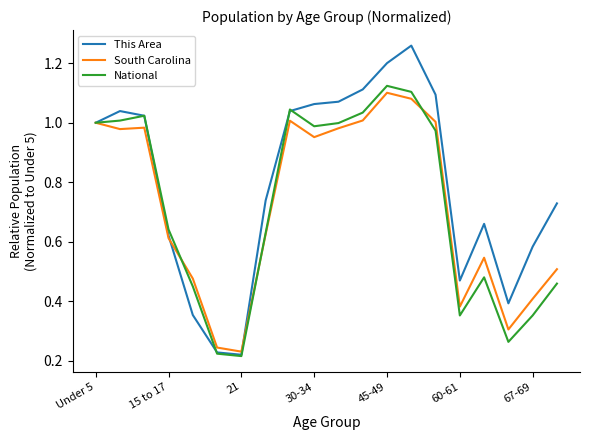

Which series has the largest total across all categories?

This Area